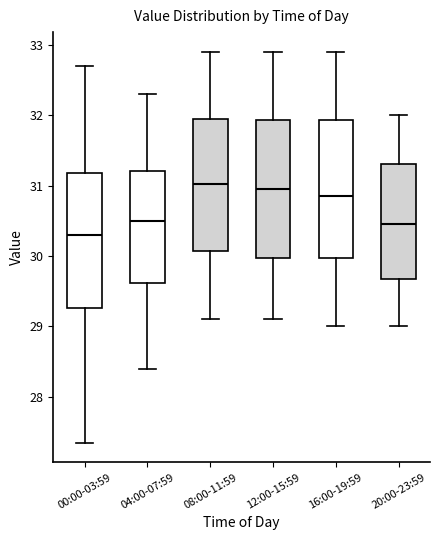

Reading left to right, read every box against the y-axis: the position of its median line, the range the box covers, and the ends of its whiskers. The values are not printed on the chart, so give them approximately, as read against the axis.

00:00-03:59: median 30.3, box 29.3 to 31.2, whiskers 27.4 to 32.7
04:00-07:59: median 30.5, box 29.6 to 31.2, whiskers 28.4 to 32.3
08:00-11:59: median 31.0, box 30.1 to 31.9, whiskers 29.1 to 32.9
12:00-15:59: median 31.0, box 30.0 to 31.9, whiskers 29.1 to 32.9
16:00-19:59: median 30.9, box 30.0 to 31.9, whiskers 29.0 to 32.9
20:00-23:59: median 30.5, box 29.7 to 31.3, whiskers 29.0 to 32.0